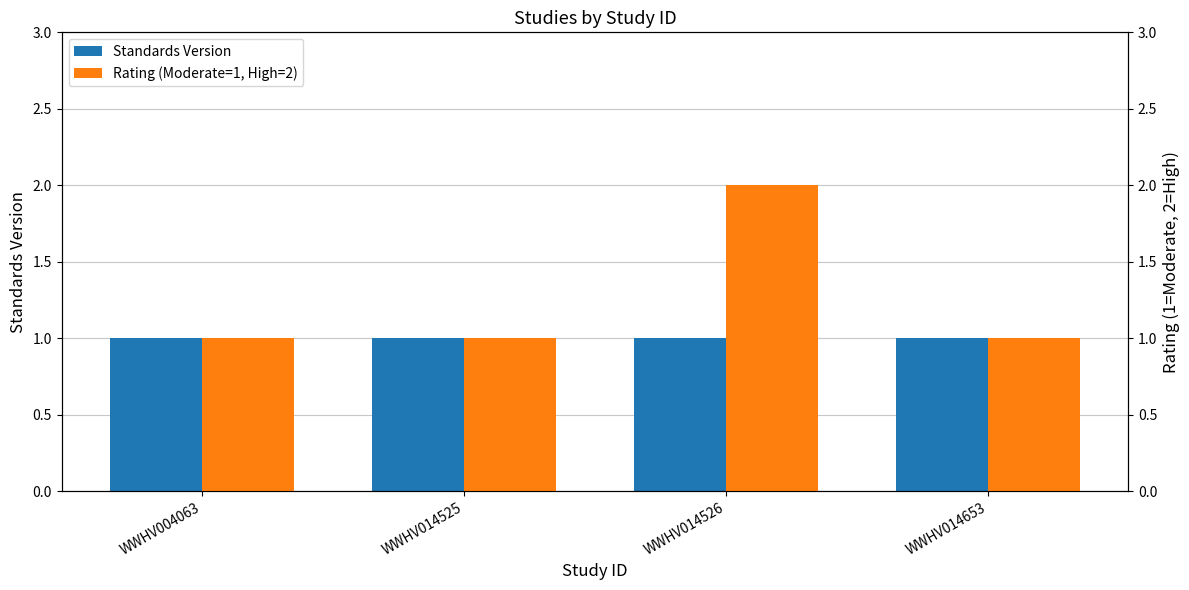

At which label is Rating (Moderate=1, High=2) closest to 1?

WWHV004063